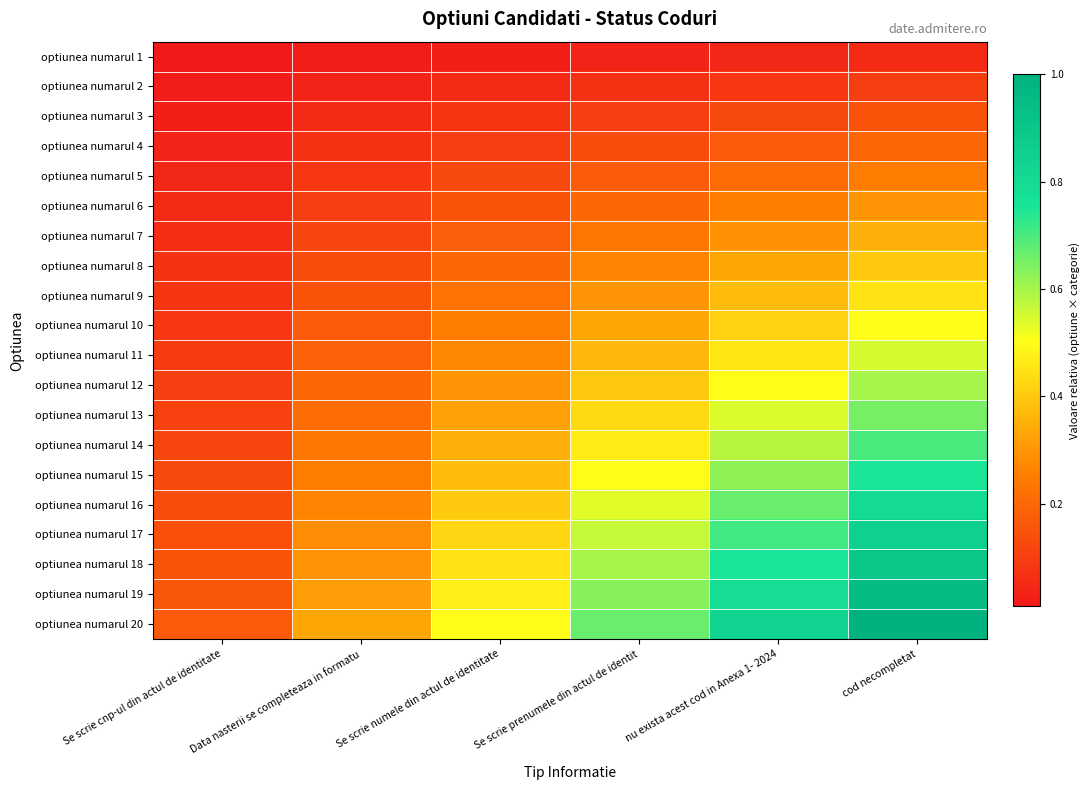

Reading right to left, transcribe all the data shown in this chart.

optiunea numarul 1: cod necompletat=0.1	nu exista acest cod in Anexa 1- 2024=0.0	Se scrie prenumele din actul de identit=0.0	Se scrie numele din actul de identitate=0.0	Data nasterii se completeaza in formatu=0.0	Se scrie cnp-ul din actul de identitate=0.0
optiunea numarul 2: cod necompletat=0.1	nu exista acest cod in Anexa 1- 2024=0.1	Se scrie prenumele din actul de identit=0.1	Se scrie numele din actul de identitate=0.1	Data nasterii se completeaza in formatu=0.0	Se scrie cnp-ul din actul de identitate=0.0
optiunea numarul 3: cod necompletat=0.1	nu exista acest cod in Anexa 1- 2024=0.1	Se scrie prenumele din actul de identit=0.1	Se scrie numele din actul de identitate=0.1	Data nasterii se completeaza in formatu=0.1	Se scrie cnp-ul din actul de identitate=0.0
optiunea numarul 4: cod necompletat=0.2	nu exista acest cod in Anexa 1- 2024=0.2	Se scrie prenumele din actul de identit=0.1	Se scrie numele din actul de identitate=0.1	Data nasterii se completeaza in formatu=0.1	Se scrie cnp-ul din actul de identitate=0.0
optiunea numarul 5: cod necompletat=0.2	nu exista acest cod in Anexa 1- 2024=0.2	Se scrie prenumele din actul de identit=0.2	Se scrie numele din actul de identitate=0.1	Data nasterii se completeaza in formatu=0.1	Se scrie cnp-ul din actul de identitate=0.0
optiunea numarul 6: cod necompletat=0.3	nu exista acest cod in Anexa 1- 2024=0.2	Se scrie prenumele din actul de identit=0.2	Se scrie numele din actul de identitate=0.1	Data nasterii se completeaza in formatu=0.1	Se scrie cnp-ul din actul de identitate=0.1
optiunea numarul 7: cod necompletat=0.3	nu exista acest cod in Anexa 1- 2024=0.3	Se scrie prenumele din actul de identit=0.2	Se scrie numele din actul de identitate=0.2	Data nasterii se completeaza in formatu=0.1	Se scrie cnp-ul din actul de identitate=0.1
optiunea numarul 8: cod necompletat=0.4	nu exista acest cod in Anexa 1- 2024=0.3	Se scrie prenumele din actul de identit=0.3	Se scrie numele din actul de identitate=0.2	Data nasterii se completeaza in formatu=0.1	Se scrie cnp-ul din actul de identitate=0.1
optiunea numarul 9: cod necompletat=0.5	nu exista acest cod in Anexa 1- 2024=0.4	Se scrie prenumele din actul de identit=0.3	Se scrie numele din actul de identitate=0.2	Data nasterii se completeaza in formatu=0.1	Se scrie cnp-ul din actul de identitate=0.1
optiunea numarul 10: cod necompletat=0.5	nu exista acest cod in Anexa 1- 2024=0.4	Se scrie prenumele din actul de identit=0.3	Se scrie numele din actul de identitate=0.2	Data nasterii se completeaza in formatu=0.2	Se scrie cnp-ul din actul de identitate=0.1
optiunea numarul 11: cod necompletat=0.6	nu exista acest cod in Anexa 1- 2024=0.5	Se scrie prenumele din actul de identit=0.4	Se scrie numele din actul de identitate=0.3	Data nasterii se completeaza in formatu=0.2	Se scrie cnp-ul din actul de identitate=0.1
optiunea numarul 12: cod necompletat=0.6	nu exista acest cod in Anexa 1- 2024=0.5	Se scrie prenumele din actul de identit=0.4	Se scrie numele din actul de identitate=0.3	Data nasterii se completeaza in formatu=0.2	Se scrie cnp-ul din actul de identitate=0.1
optiunea numarul 13: cod necompletat=0.7	nu exista acest cod in Anexa 1- 2024=0.5	Se scrie prenumele din actul de identit=0.4	Se scrie numele din actul de identitate=0.3	Data nasterii se completeaza in formatu=0.2	Se scrie cnp-ul din actul de identitate=0.1
optiunea numarul 14: cod necompletat=0.7	nu exista acest cod in Anexa 1- 2024=0.6	Se scrie prenumele din actul de identit=0.5	Se scrie numele din actul de identitate=0.3	Data nasterii se completeaza in formatu=0.2	Se scrie cnp-ul din actul de identitate=0.1
optiunea numarul 15: cod necompletat=0.8	nu exista acest cod in Anexa 1- 2024=0.6	Se scrie prenumele din actul de identit=0.5	Se scrie numele din actul de identitate=0.4	Data nasterii se completeaza in formatu=0.2	Se scrie cnp-ul din actul de identitate=0.1
optiunea numarul 16: cod necompletat=0.8	nu exista acest cod in Anexa 1- 2024=0.7	Se scrie prenumele din actul de identit=0.5	Se scrie numele din actul de identitate=0.4	Data nasterii se completeaza in formatu=0.3	Se scrie cnp-ul din actul de identitate=0.1
optiunea numarul 17: cod necompletat=0.8	nu exista acest cod in Anexa 1- 2024=0.7	Se scrie prenumele din actul de identit=0.6	Se scrie numele din actul de identitate=0.4	Data nasterii se completeaza in formatu=0.3	Se scrie cnp-ul din actul de identitate=0.1
optiunea numarul 18: cod necompletat=0.9	nu exista acest cod in Anexa 1- 2024=0.8	Se scrie prenumele din actul de identit=0.6	Se scrie numele din actul de identitate=0.5	Data nasterii se completeaza in formatu=0.3	Se scrie cnp-ul din actul de identitate=0.1
optiunea numarul 19: cod necompletat=0.9	nu exista acest cod in Anexa 1- 2024=0.8	Se scrie prenumele din actul de identit=0.6	Se scrie numele din actul de identitate=0.5	Data nasterii se completeaza in formatu=0.3	Se scrie cnp-ul din actul de identitate=0.2
optiunea numarul 20: cod necompletat=1.0	nu exista acest cod in Anexa 1- 2024=0.8	Se scrie prenumele din actul de identit=0.7	Se scrie numele din actul de identitate=0.5	Data nasterii se completeaza in formatu=0.3	Se scrie cnp-ul din actul de identitate=0.2